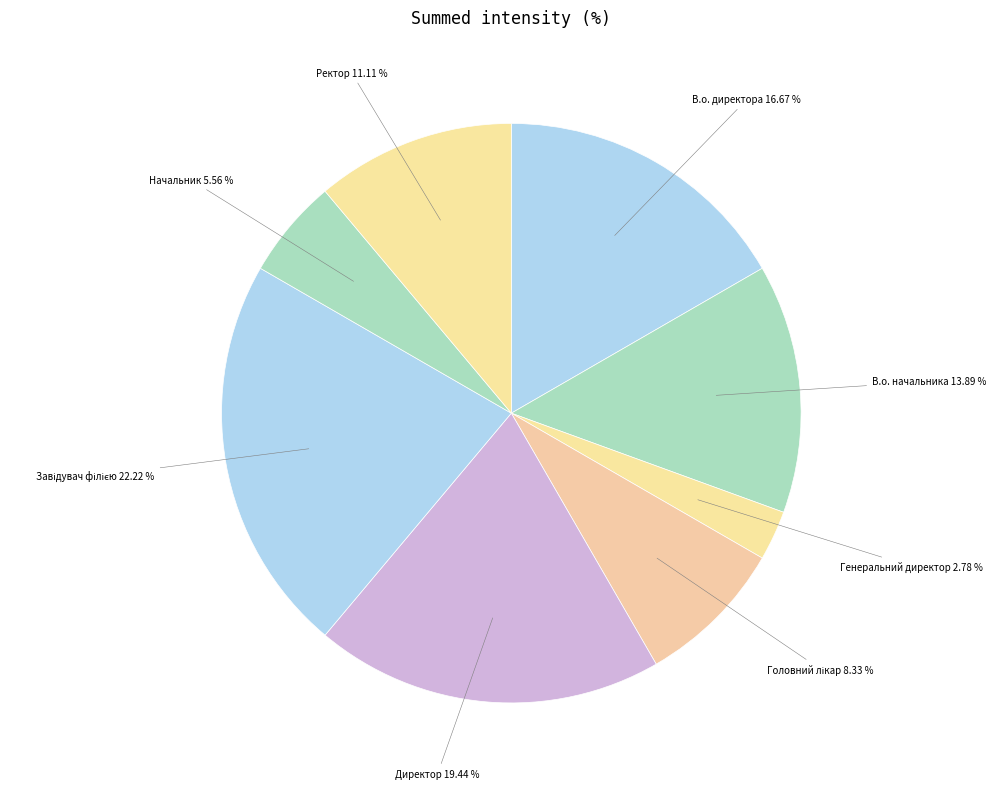

Is there any slice that represents more than half of the pie?

No